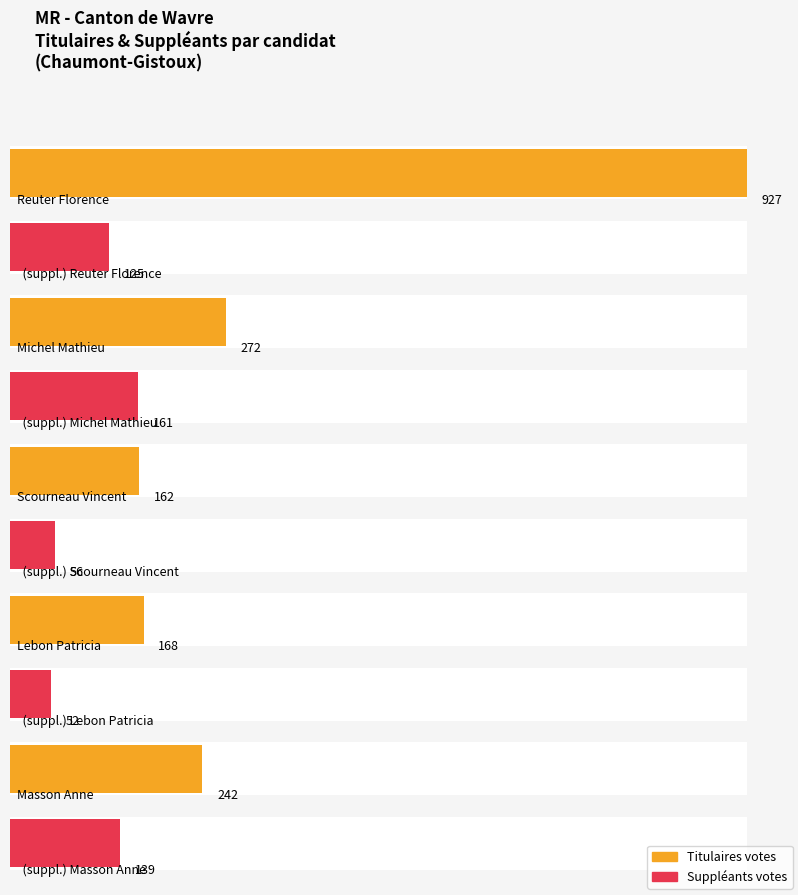

How many series are shown in this chart?

2